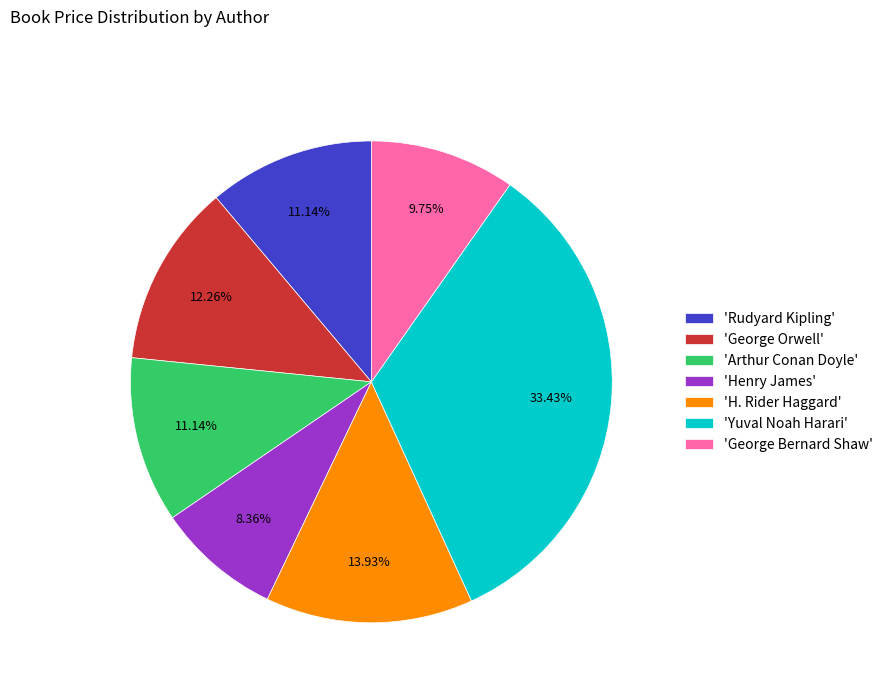

What is the smallest slice in the pie chart?

'Henry James'